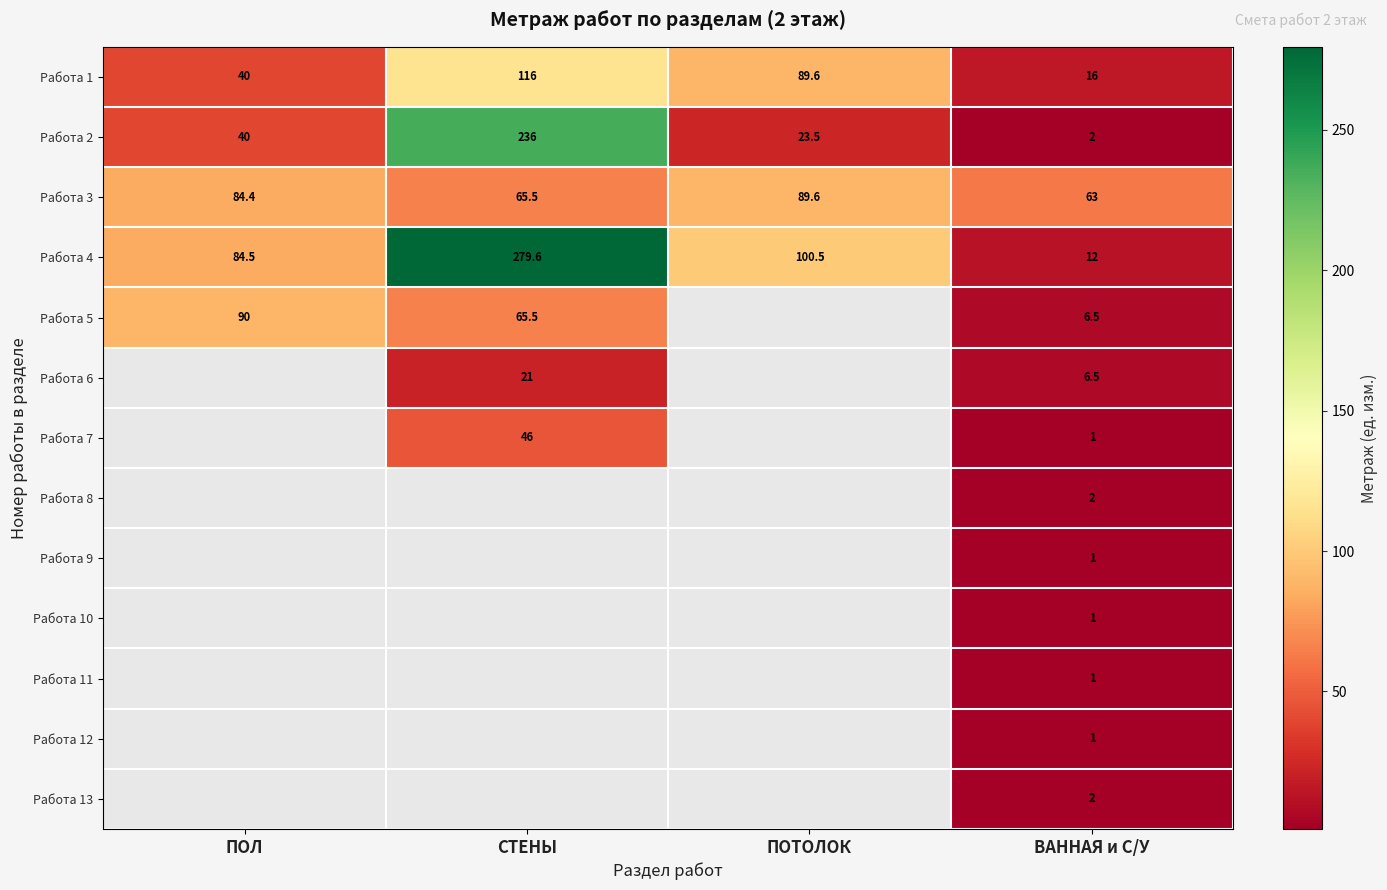

At which category is the sum across all series the highest?

ВАННАЯ и С/У